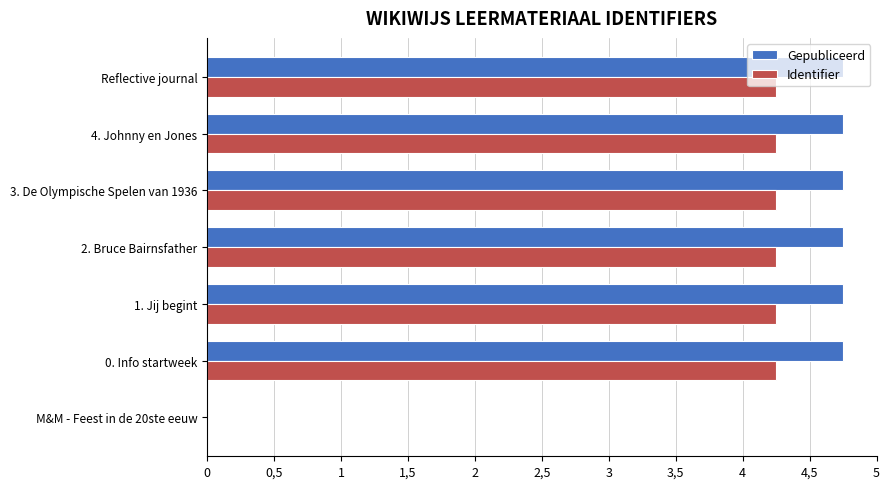

What is the label of the 5th bar from the right?

1. Jij begint